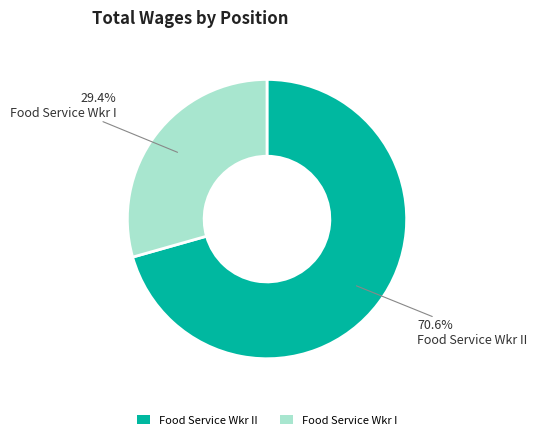

Which category has the biggest portion of the pie?

Food Service Wkr II